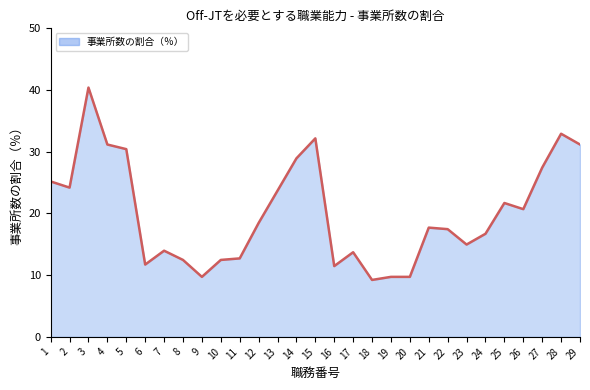

Where does the data first go above 17?

1